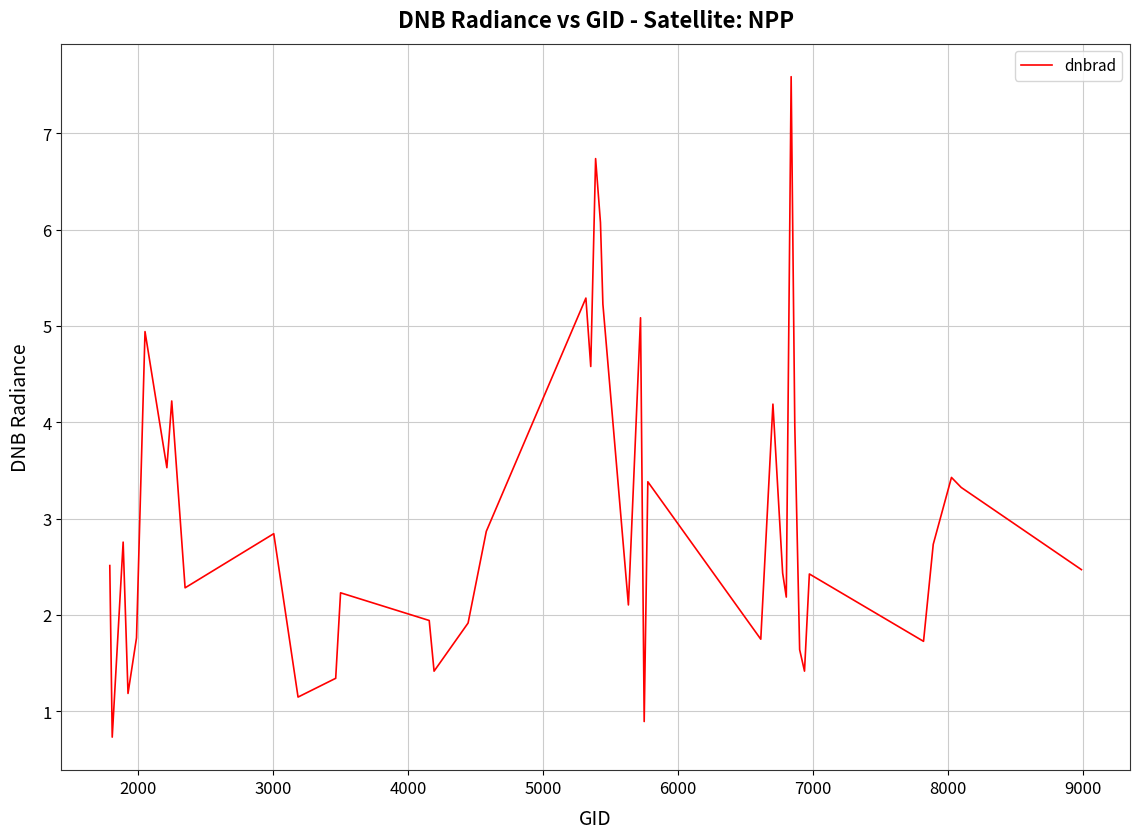

How many lines are shown in the chart?

1